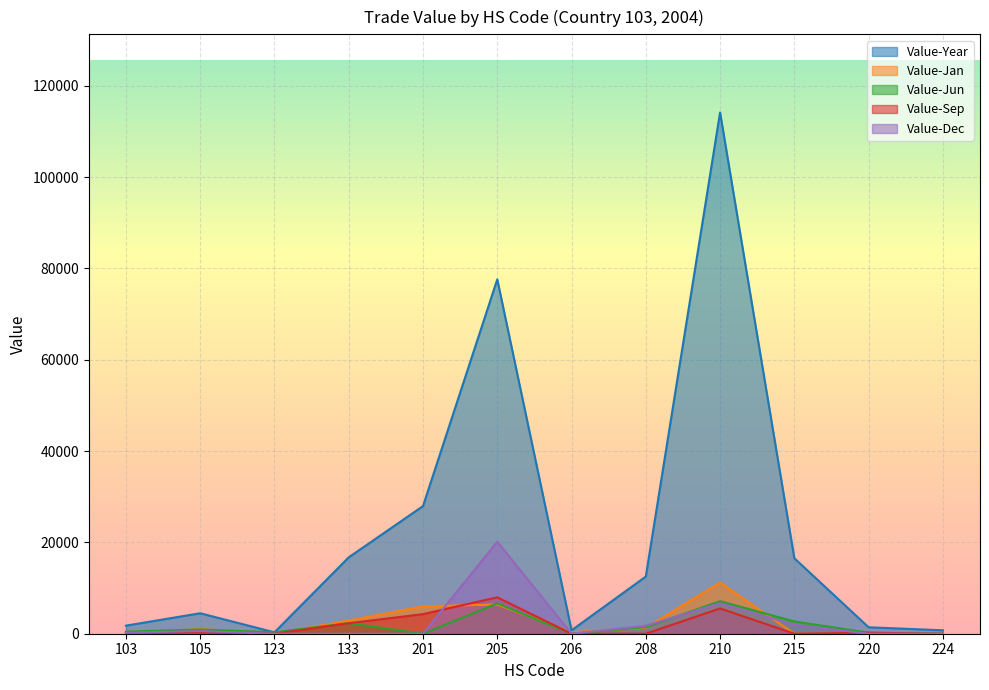

True or false: Value-Year and Value-Dec intersect in this chart.

False